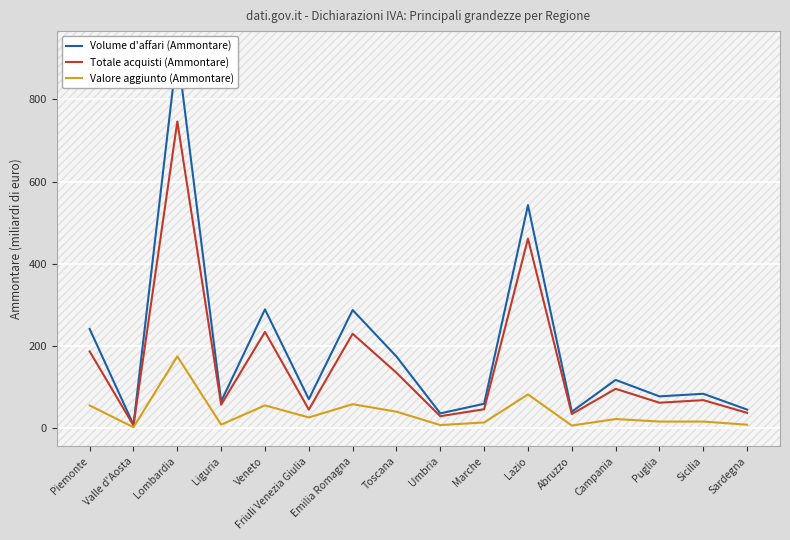

What is the label of the 1st point from the left?

Piemonte